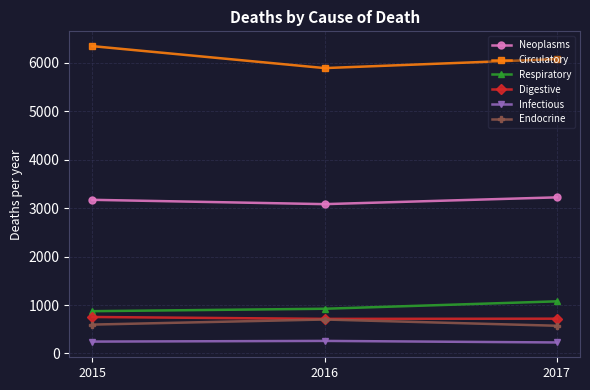

How many categories are shown in the chart?

3